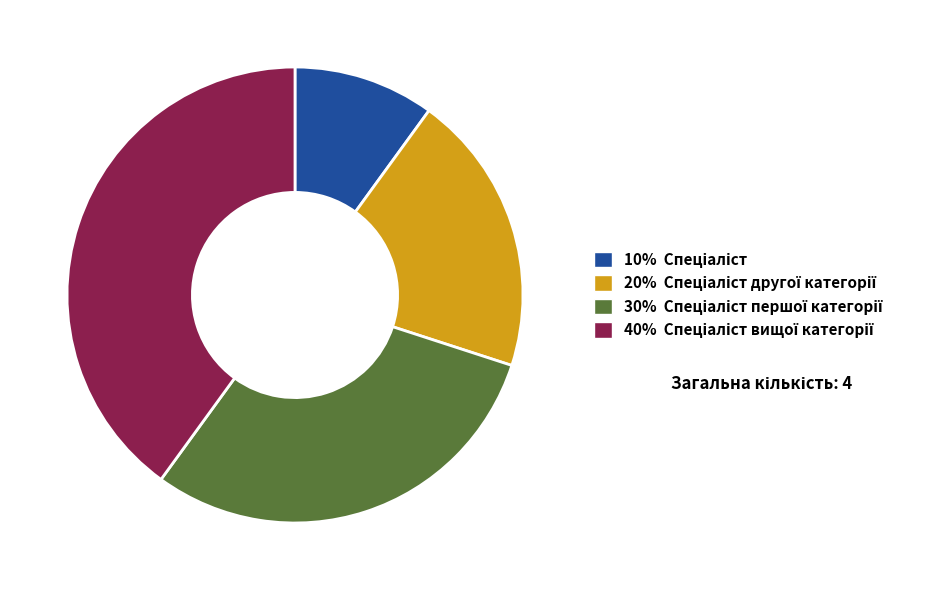

How many slices are in this pie chart?

4